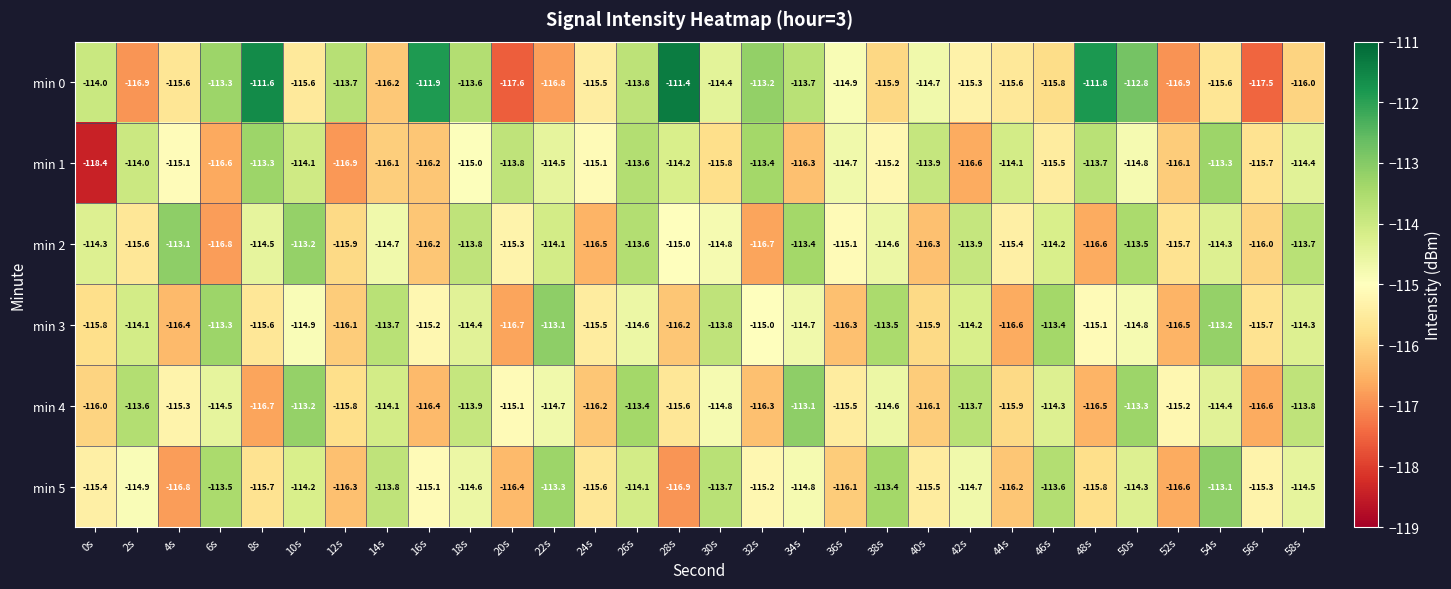

List the labels in order of min 5 value, largest first.

54s, 22s, 38s, 6s, 46s, 30s, 14s, 26s, 10s, 50s, 58s, 18s, 42s, 34s, 2s, 16s, 32s, 56s, 0s, 40s, 24s, 8s, 48s, 36s, 44s, 12s, 20s, 52s, 4s, 28s